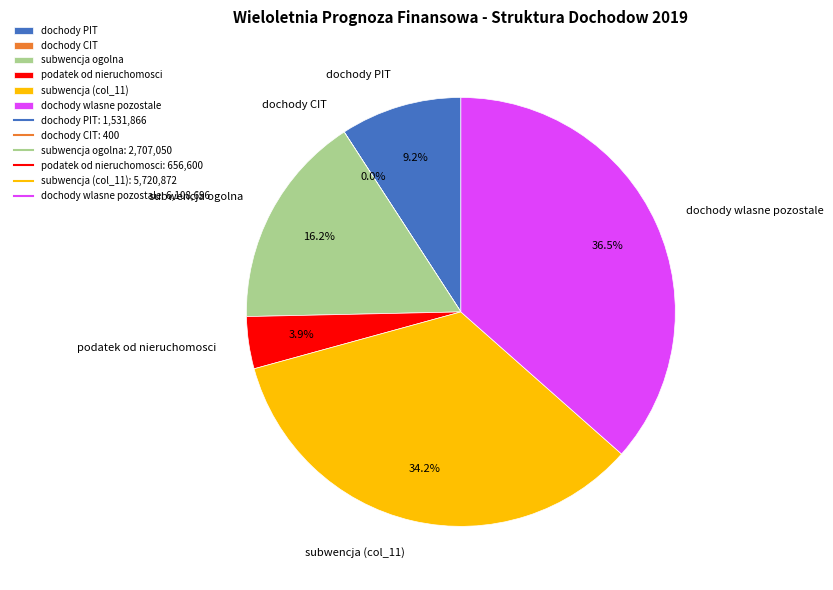

Is there a majority slice in this chart?

No